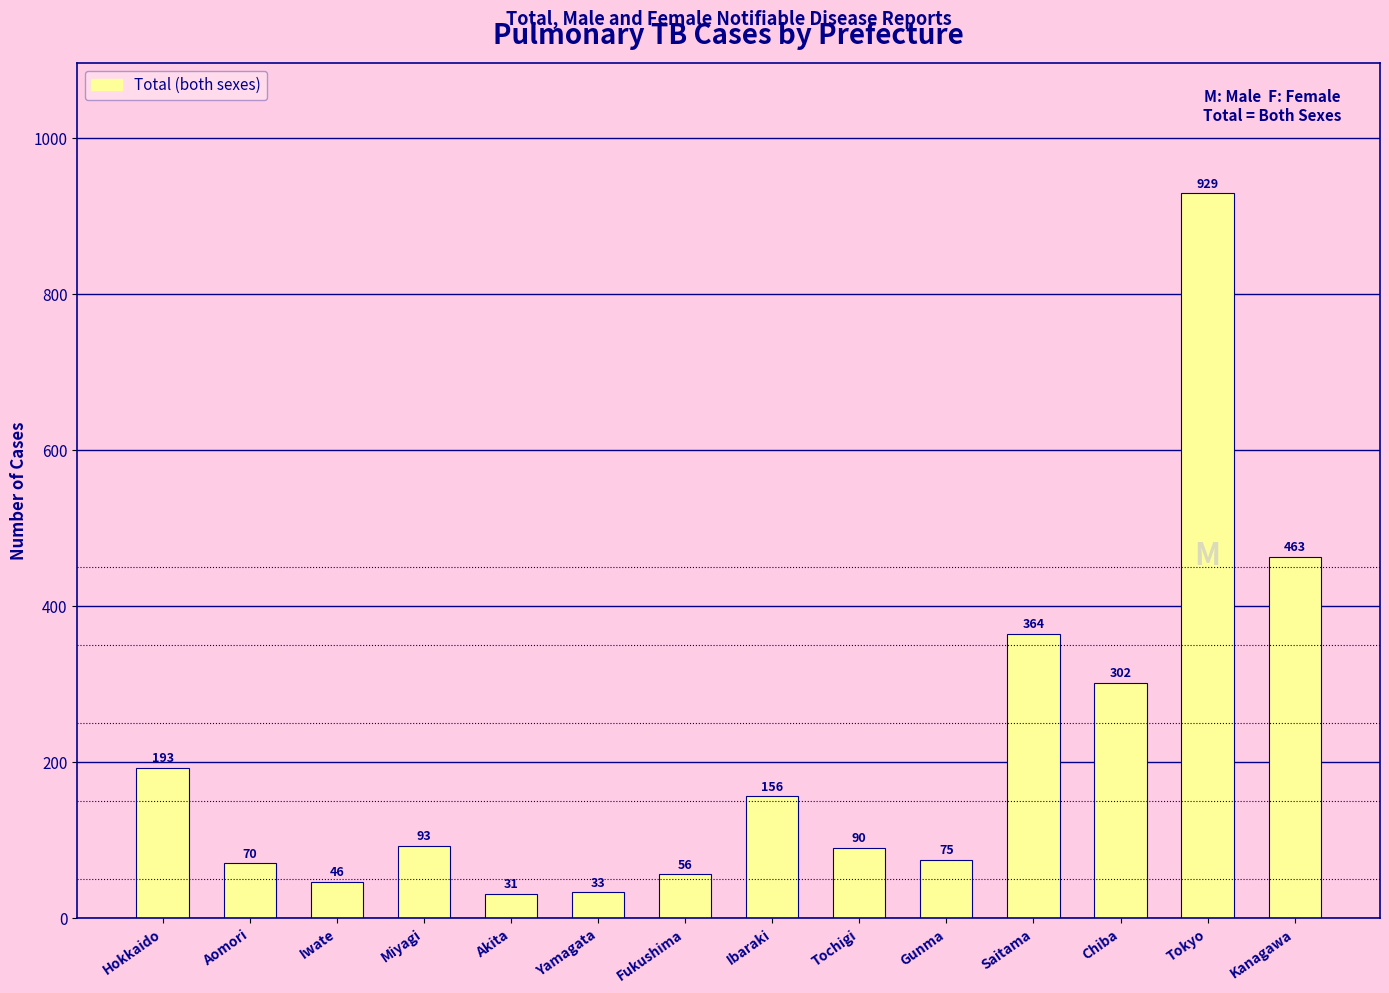

Read the value at Aomori.

70